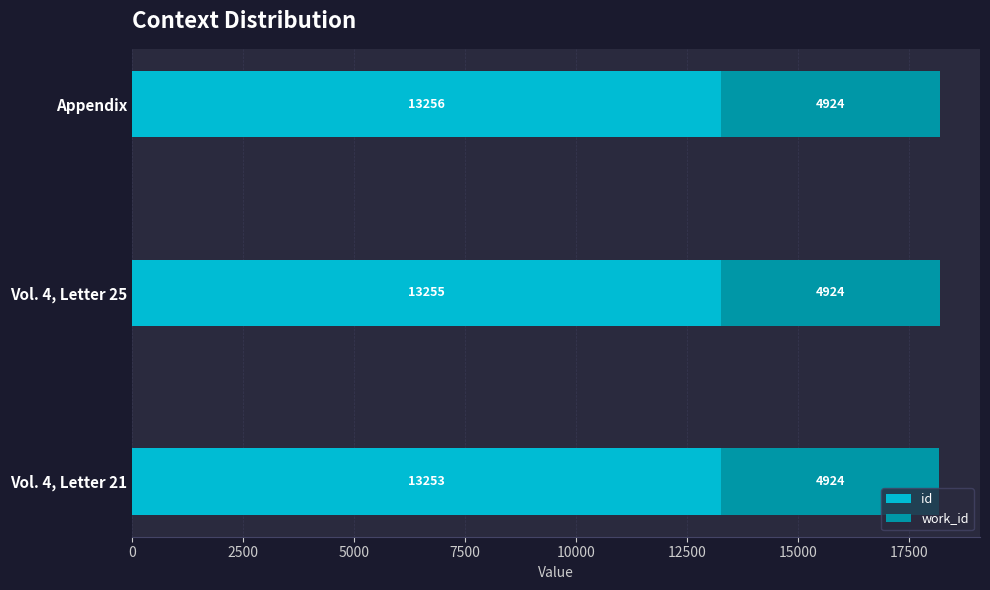

Which category has the highest value in the id series?

Appendix